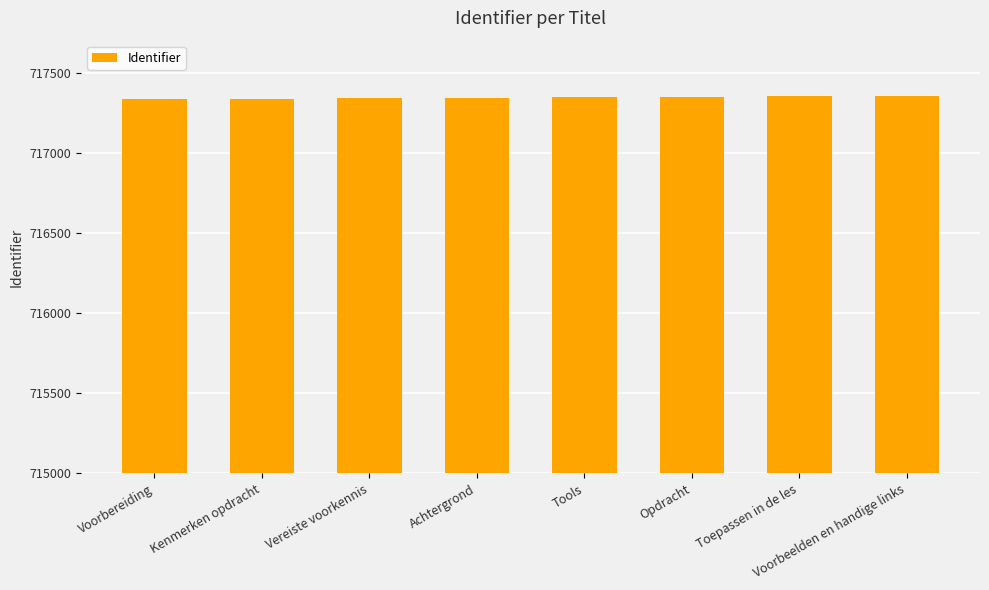

What is the ratio of the value at Tools to the value at Kenmerken opdracht?

1.0